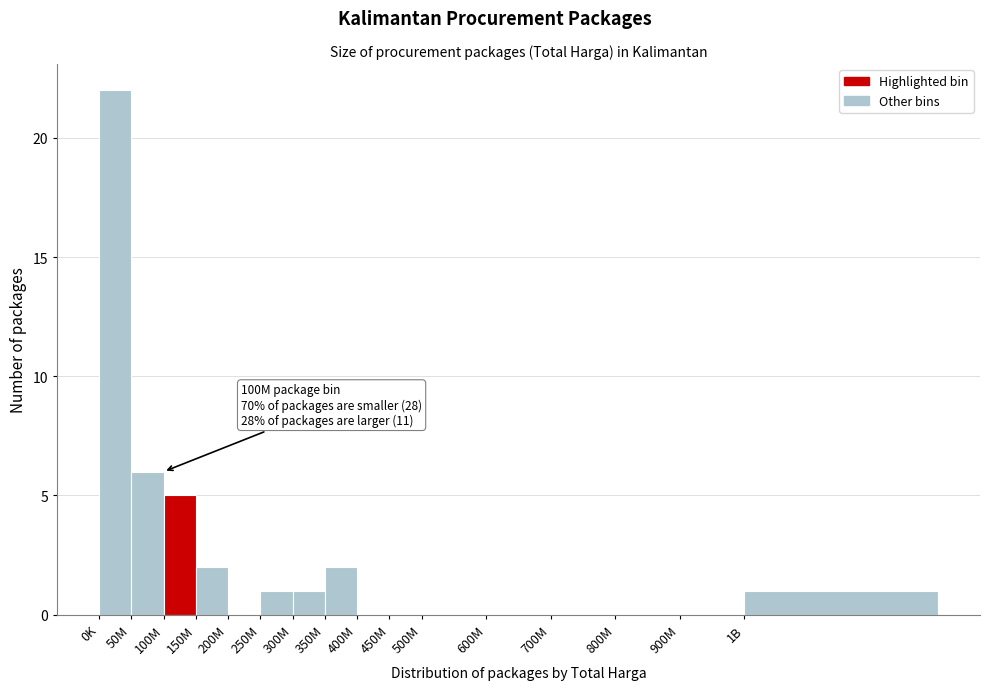

Reading left to right, list all the values displayed in this chart.

0K=22	50M=6	100M=5	150M=2	200M=0	250M=1	300M=1	350M=2	400M=0	450M=0	500M=0	600M=0	700M=0	800M=0	900M=0	1B=1